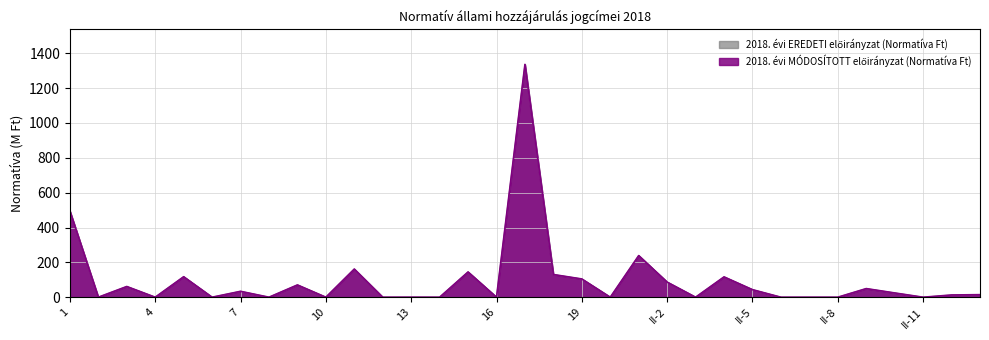

What is the label of the 5th point from the left?

5